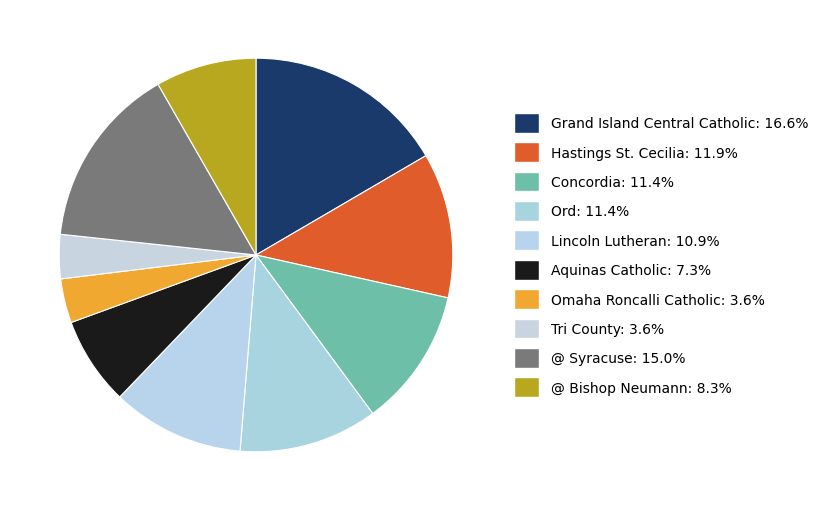

Is it true that @ Syracuse is 28% of the pie?

False